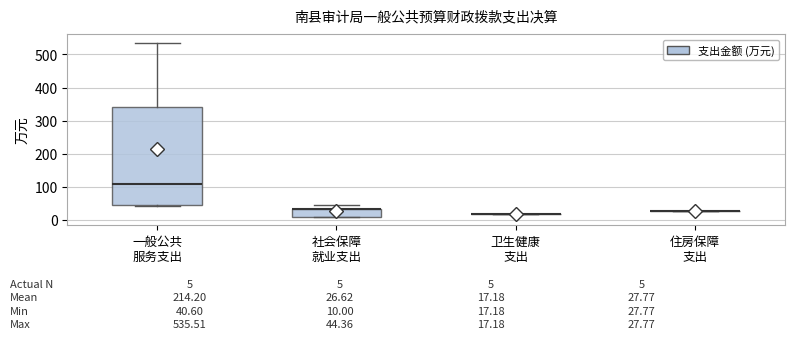

Which box is the tallest, from its lower edge to its upper edge?

一般公共 服务支出